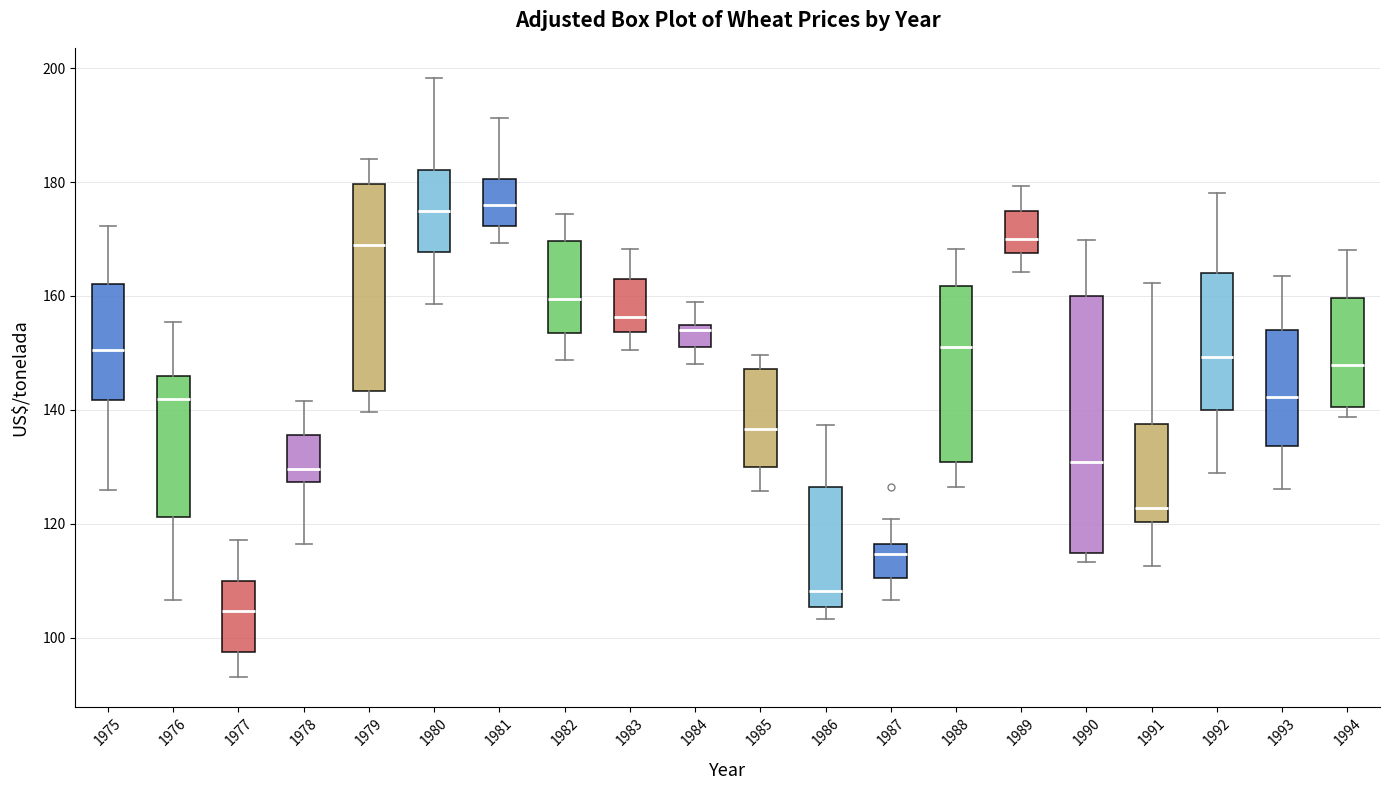

Comparing the boxes themselves (not the whiskers), which one is the tallest?

1990